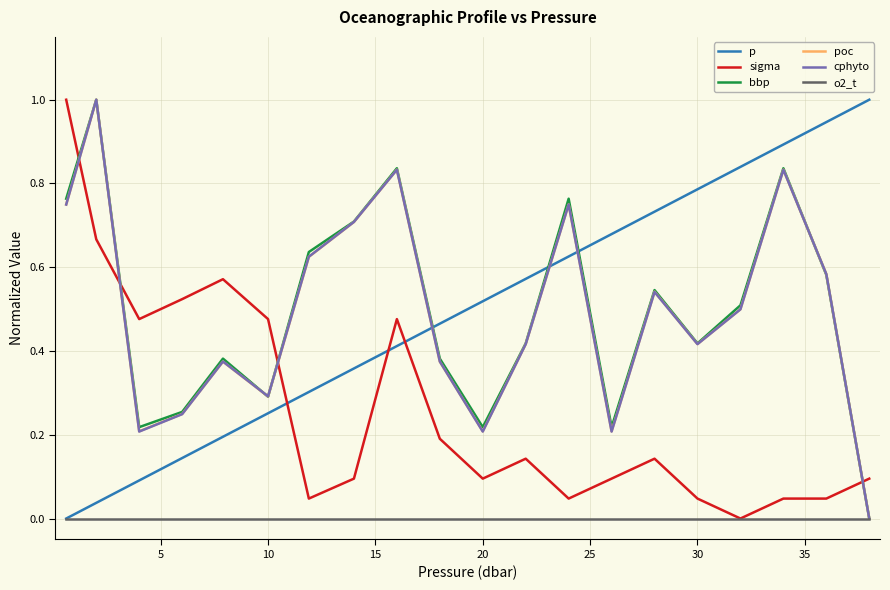

Count the number of categories in the chart.

20